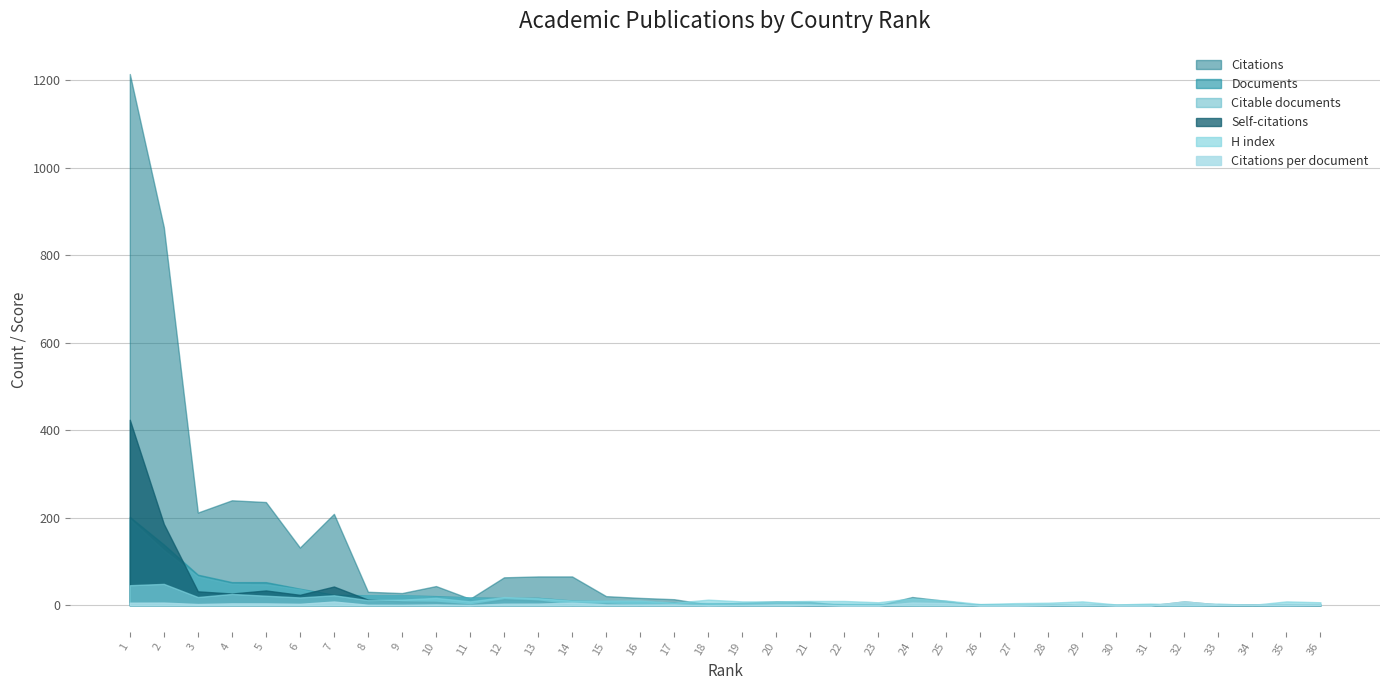

What is the average value of the Citable documents series?

20.3